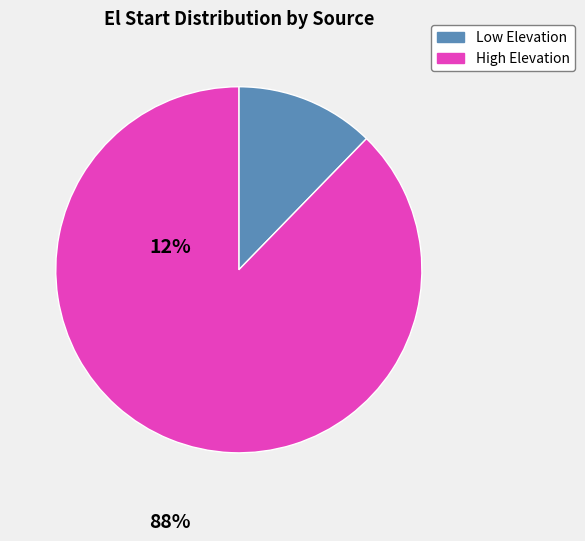

True or false: High Elevation accounts for 88% of the total.

True